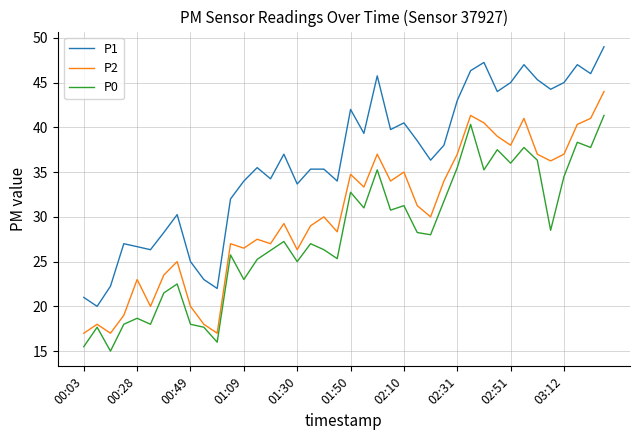

List the series in order of their overall mean, highest first.

P1, P2, P0